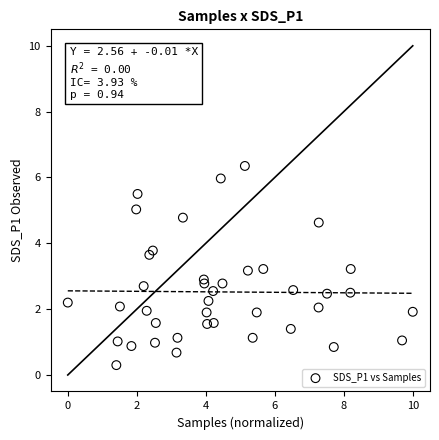

What is the range of X values (max minus min)?

10.0